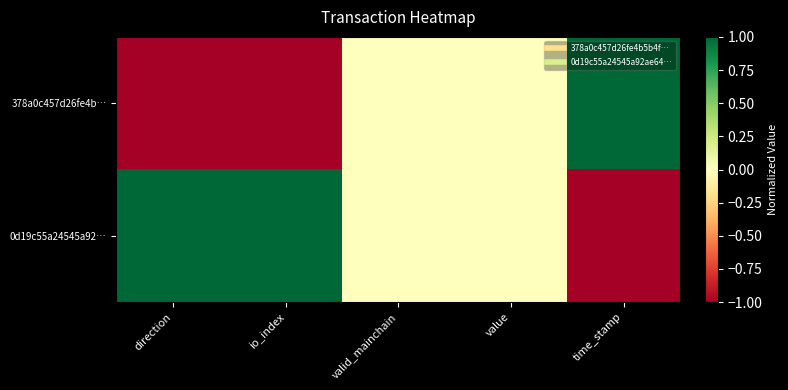

Which series changed the most between value and time_stamp?

378a0c457d26fe4b…